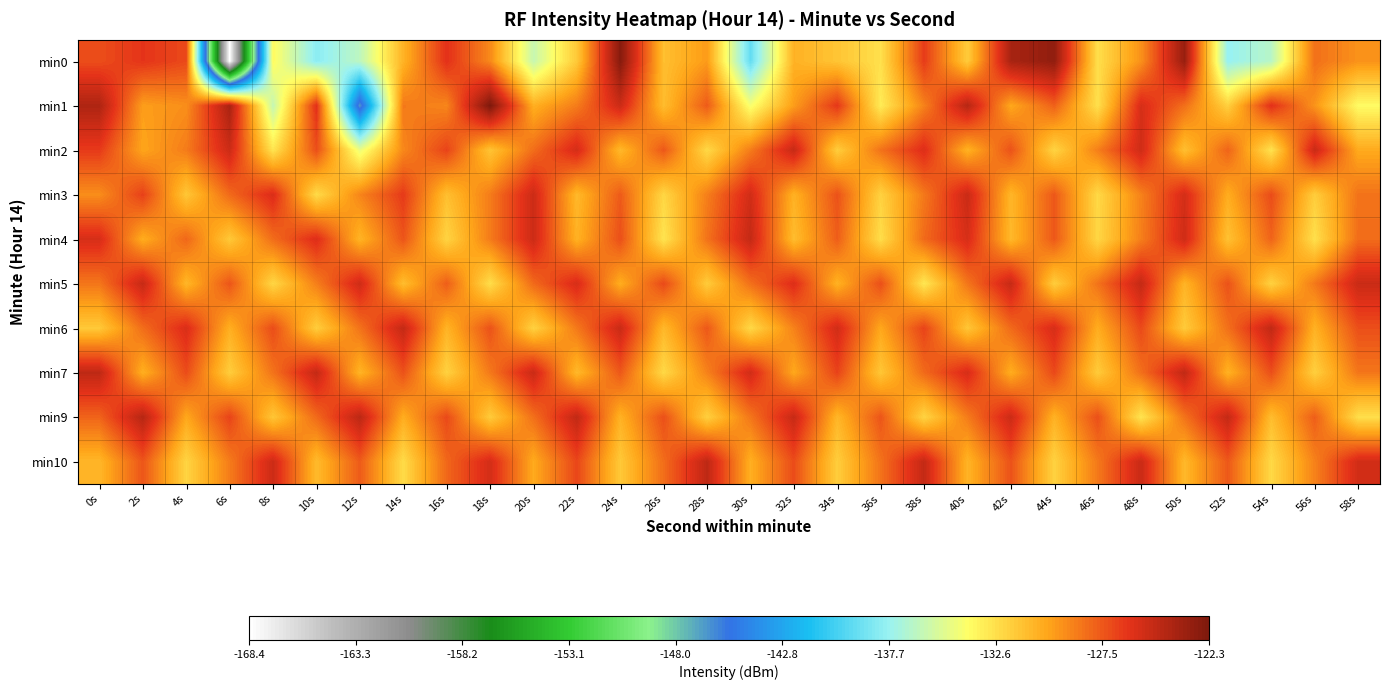

Which series has the widest spread of values?

min0